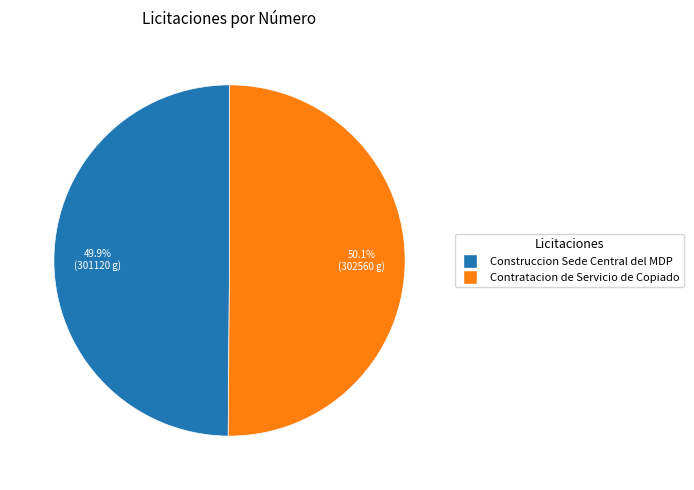

Is there any slice that represents more than half of the pie?

Yes